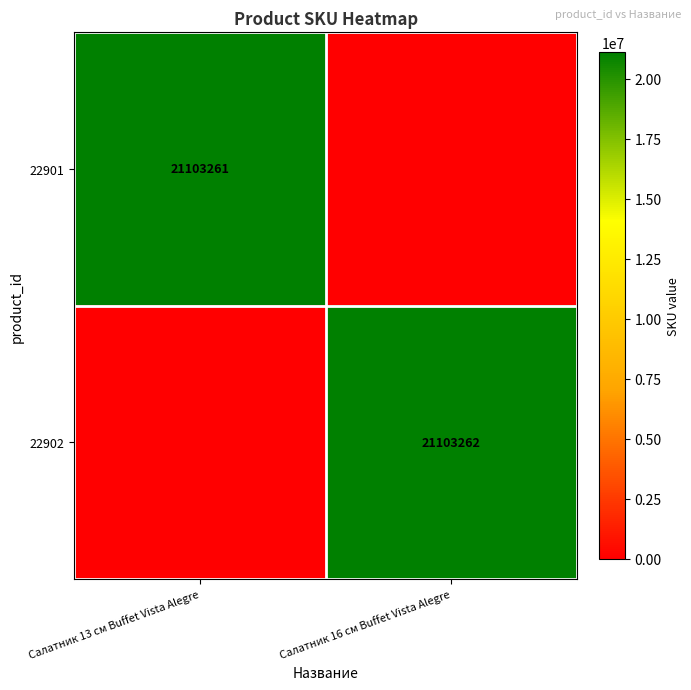

Is it true that 22902 equals 21103262 at Салатник 16 см Buffet Vista Alegre?

True